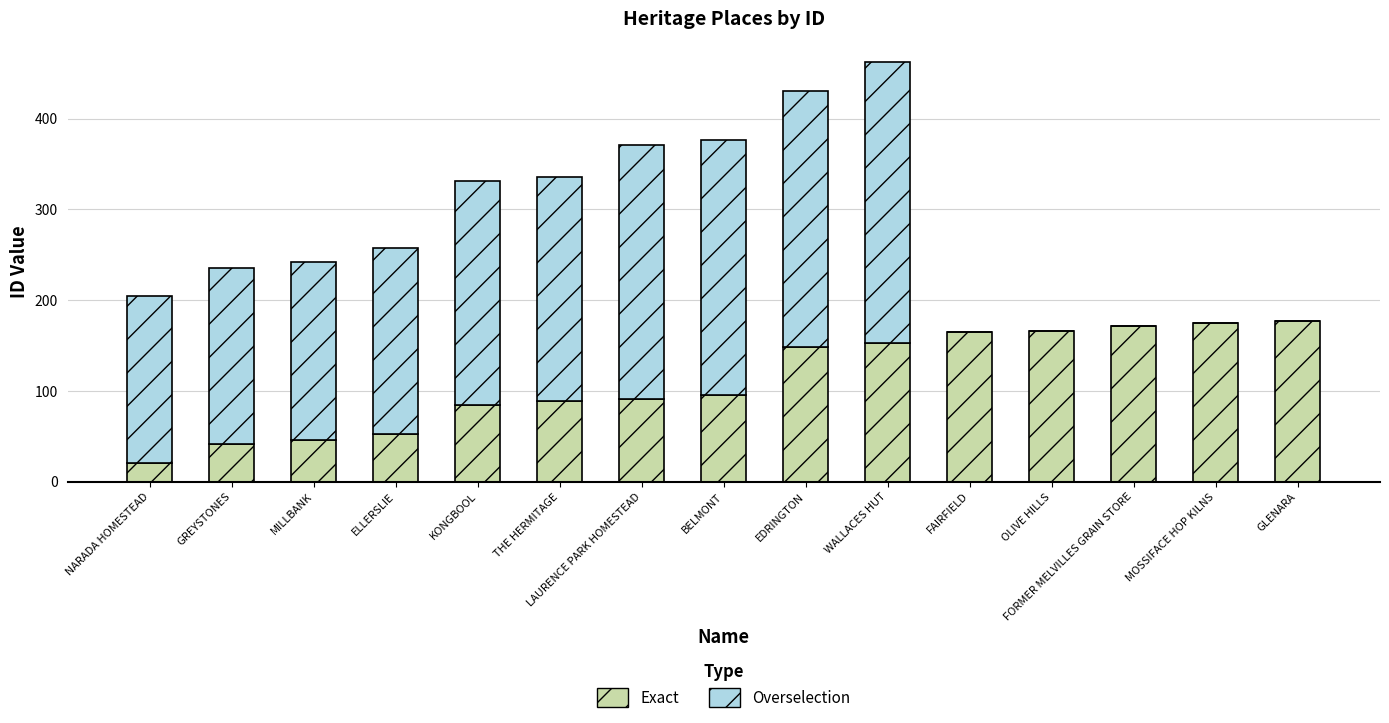

What is the sum of all Exact values?

1676